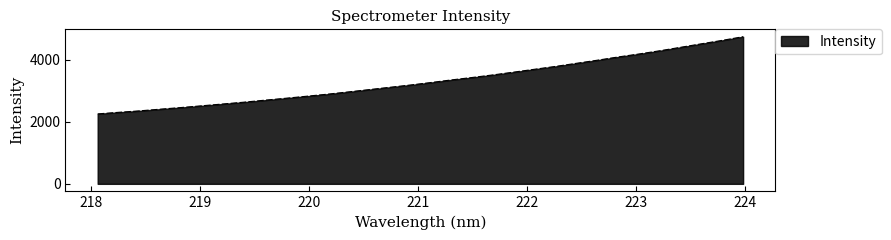

What is the difference between the maximum and minimum values?

2491.4